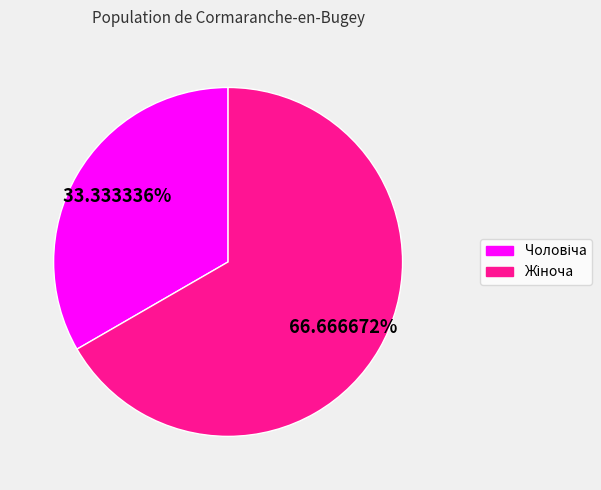

To the nearest percent, what is the average slice percentage?

50%